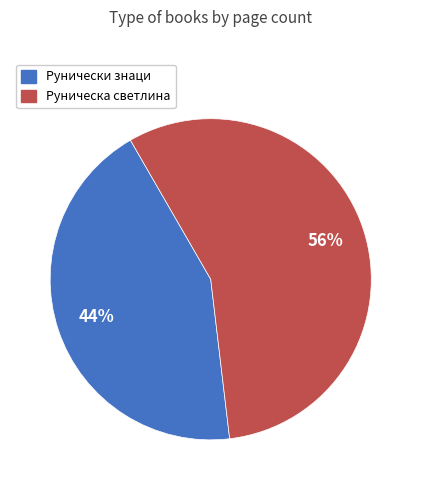

To the nearest percent, what is the average slice percentage?

50%